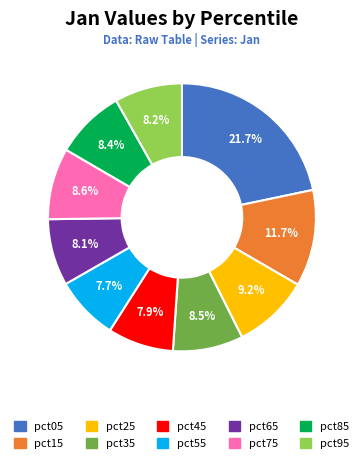

Is the sum of pct05 and pct85 greater than half?

No